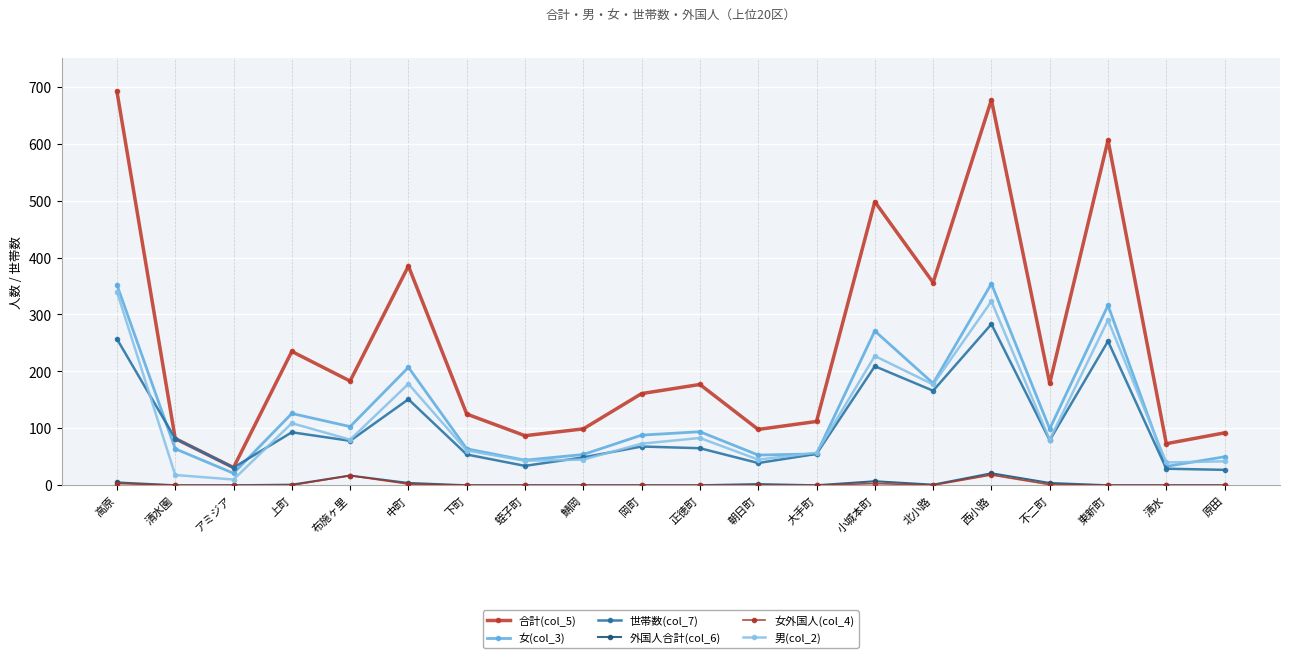

Which series has the largest total across all categories?

合計(col_5)